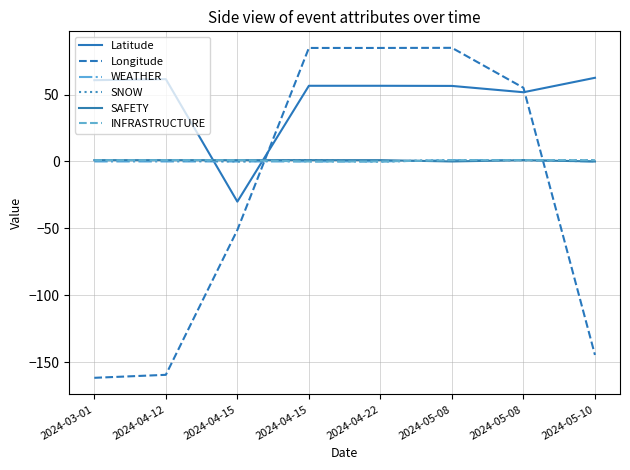

Reading left to right, transcribe all the data shown in this chart.

Latitude: 2024-03-01=60.8	2024-04-12=61.6	2024-04-15=-30.0	2024-04-15=56.6	2024-04-22=56.6	2024-05-08=56.5	2024-05-08=51.8	2024-05-10=62.6
Longitude: 2024-03-01=-161.8	2024-04-12=-159.5	2024-04-15=-51.2	2024-04-15=84.9	2024-04-22=84.9	2024-05-08=85.0	2024-05-08=55.1	2024-05-10=-144.7
WEATHER: 2024-03-01=0.0	2024-04-12=0.0	2024-04-15=0.0	2024-04-15=0.0	2024-04-22=0.0	2024-05-08=1.0	2024-05-08=1.0	2024-05-10=0.0
SNOW: 2024-03-01=1.0	2024-04-12=1.0	2024-04-15=0.0	2024-04-15=1.0	2024-04-22=0.0	2024-05-08=1.0	2024-05-08=1.0	2024-05-10=1.0
SAFETY: 2024-03-01=1.0	2024-04-12=1.0	2024-04-15=1.0	2024-04-15=1.0	2024-04-22=1.0	2024-05-08=0.0	2024-05-08=1.0	2024-05-10=0.0
INFRASTRUCTURE: 2024-03-01=1.0	2024-04-12=1.0	2024-04-15=1.0	2024-04-15=0.0	2024-04-22=0.0	2024-05-08=1.0	2024-05-08=1.0	2024-05-10=1.0